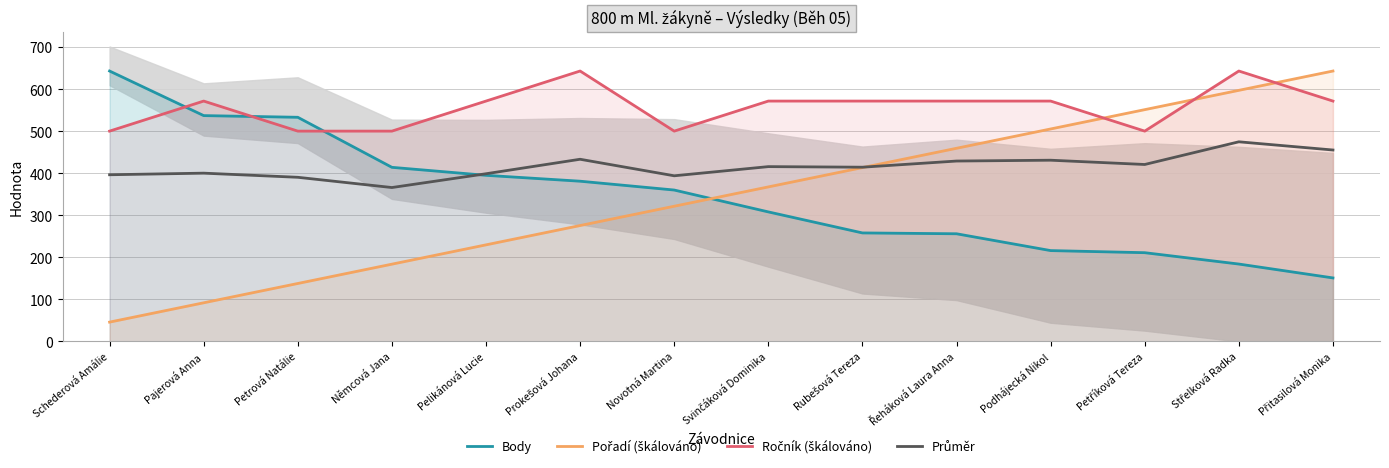

What is the label of the 6th point from the right?

Rubešová Tereza